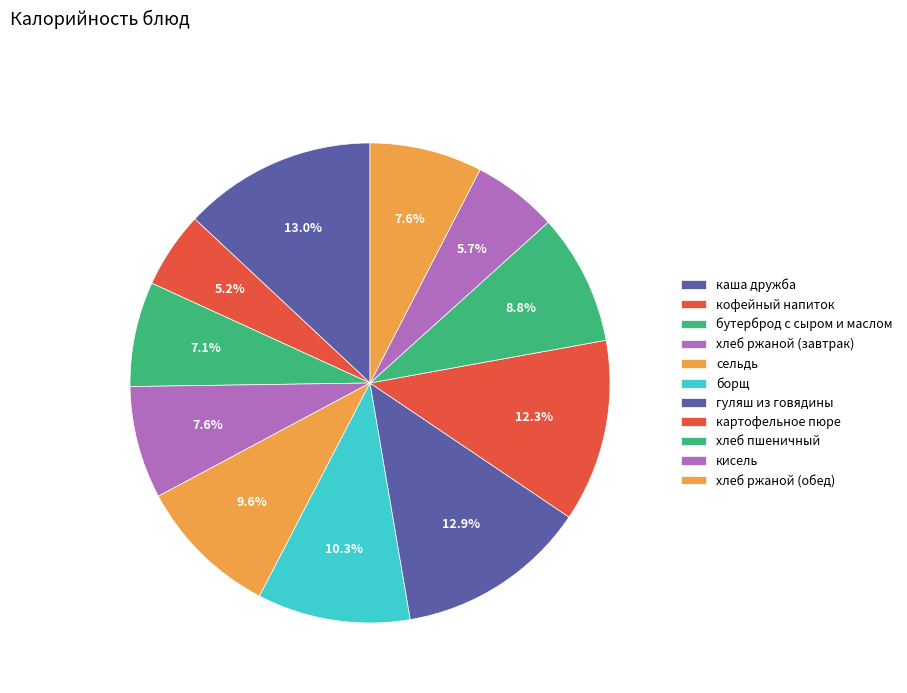

How many slices are in this pie chart?

11